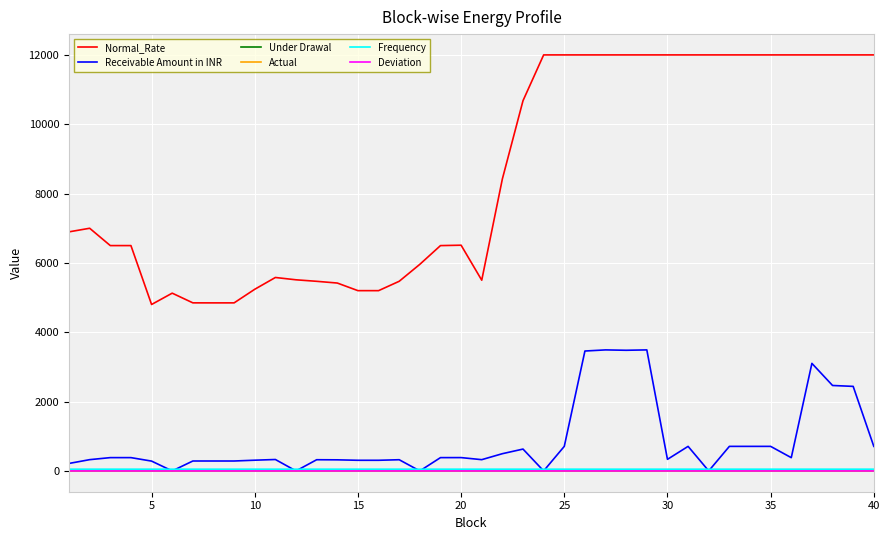

Which series has the largest total across all categories?

Normal_Rate